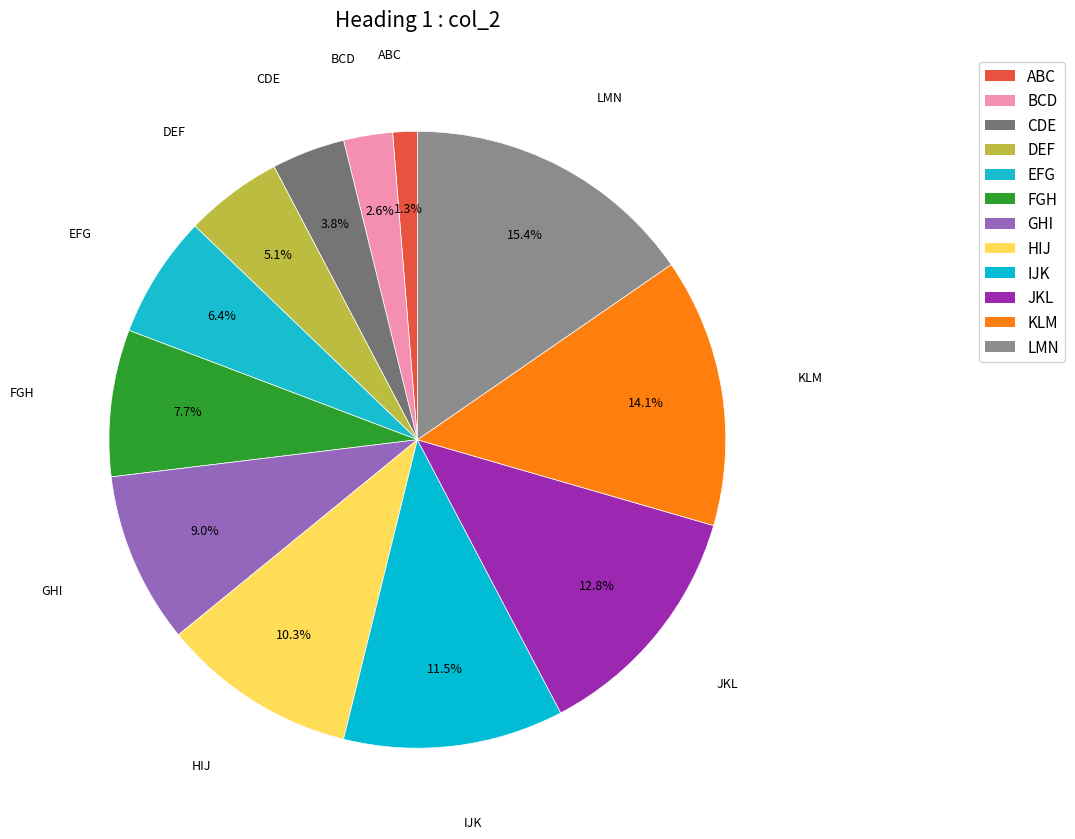

What percentage is the CDE slice, to the nearest percent?

4%